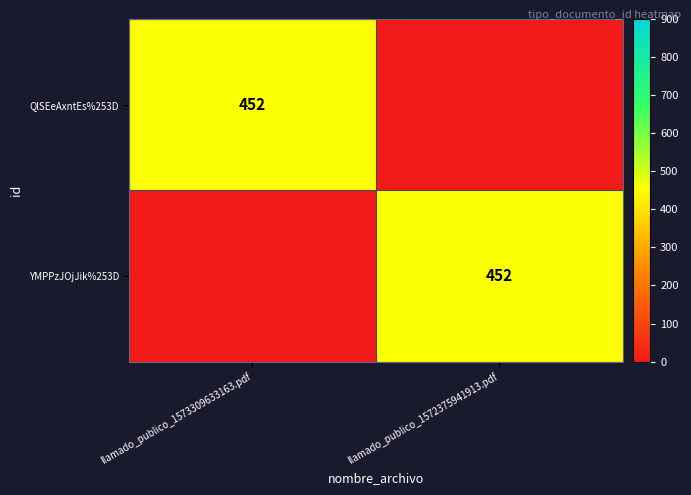

True or false: YMPPzJOjJik%253D has a value of 588 at llamado_publico_1572375941913.pdf.

False